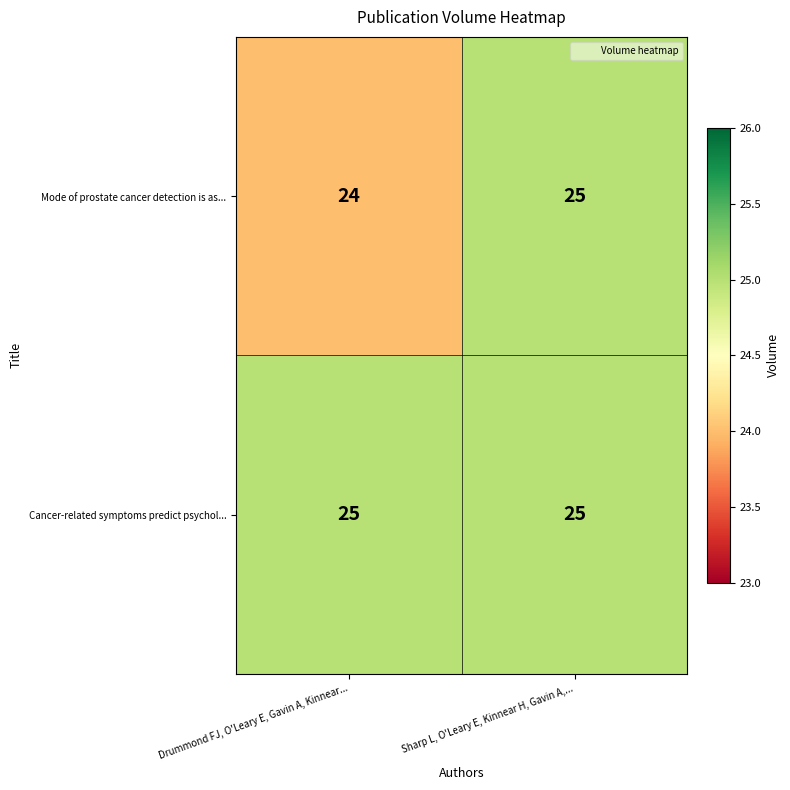

At which label does Mode of prostate cancer detection is as... reach its peak?

Sharp L, O'Leary E, Kinnear H, Gavin A,...